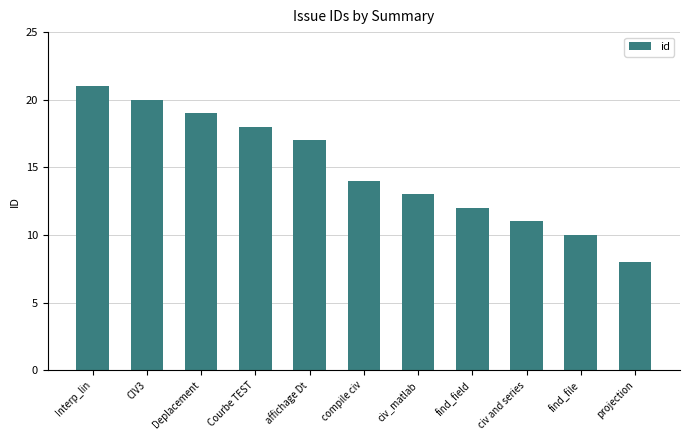

List the labels in order of value, smallest first.

projection, find_file, civ and series, find_field, civ_matlab, compile civ, affichage Dt, Courbe TEST, Deplacement, CIV3, Interp_lin